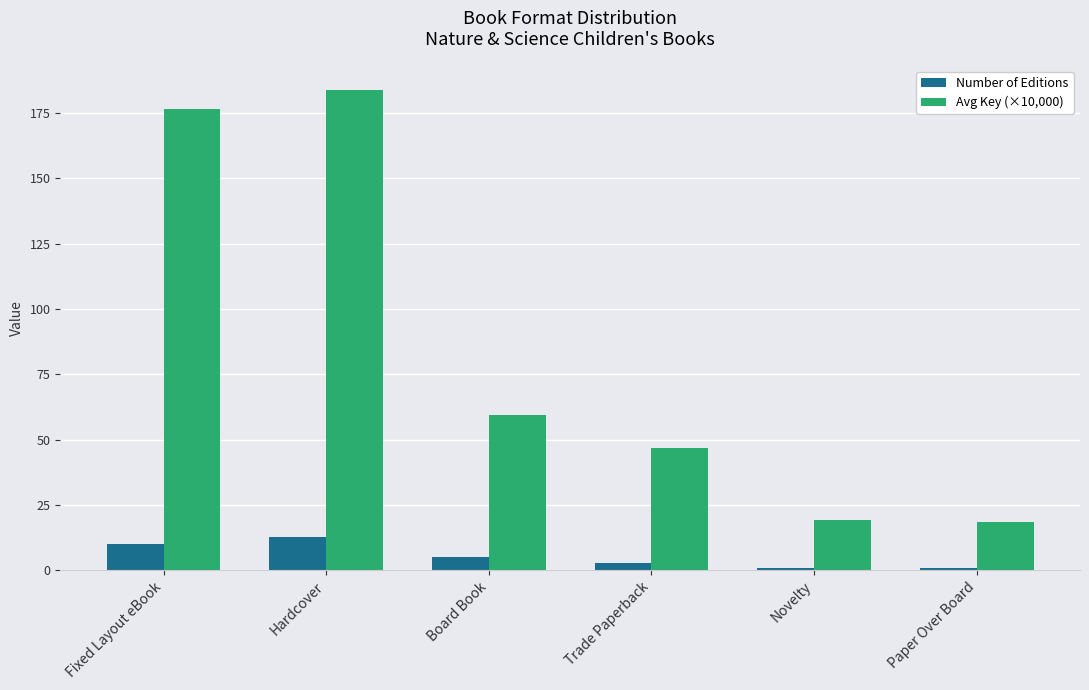

At which category is the sum across all series the highest?

Hardcover